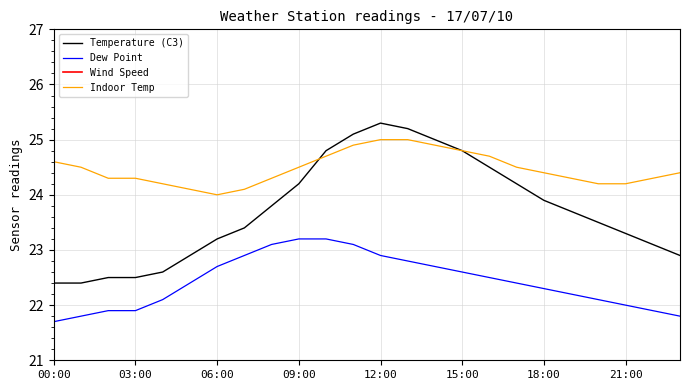

How many interior local peaks does the Wind Speed series have?

1